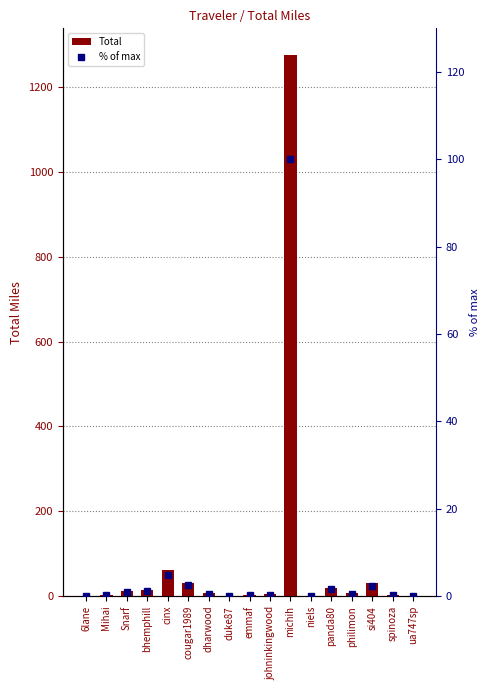

Between si404 and duke87, which is larger?

si404